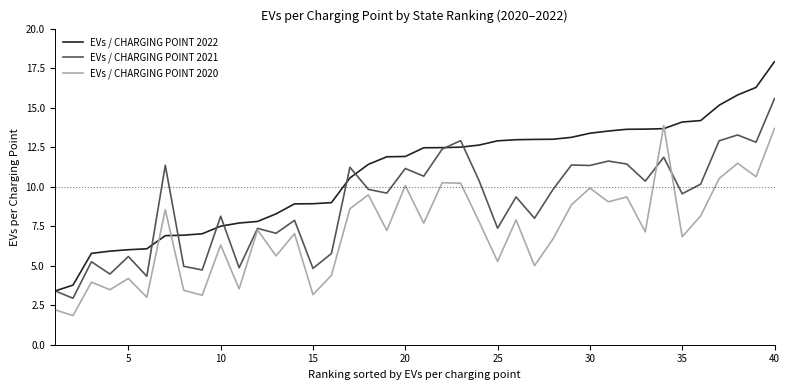

Which series has the largest total across all categories?

EVs / CHARGING POINT 2022